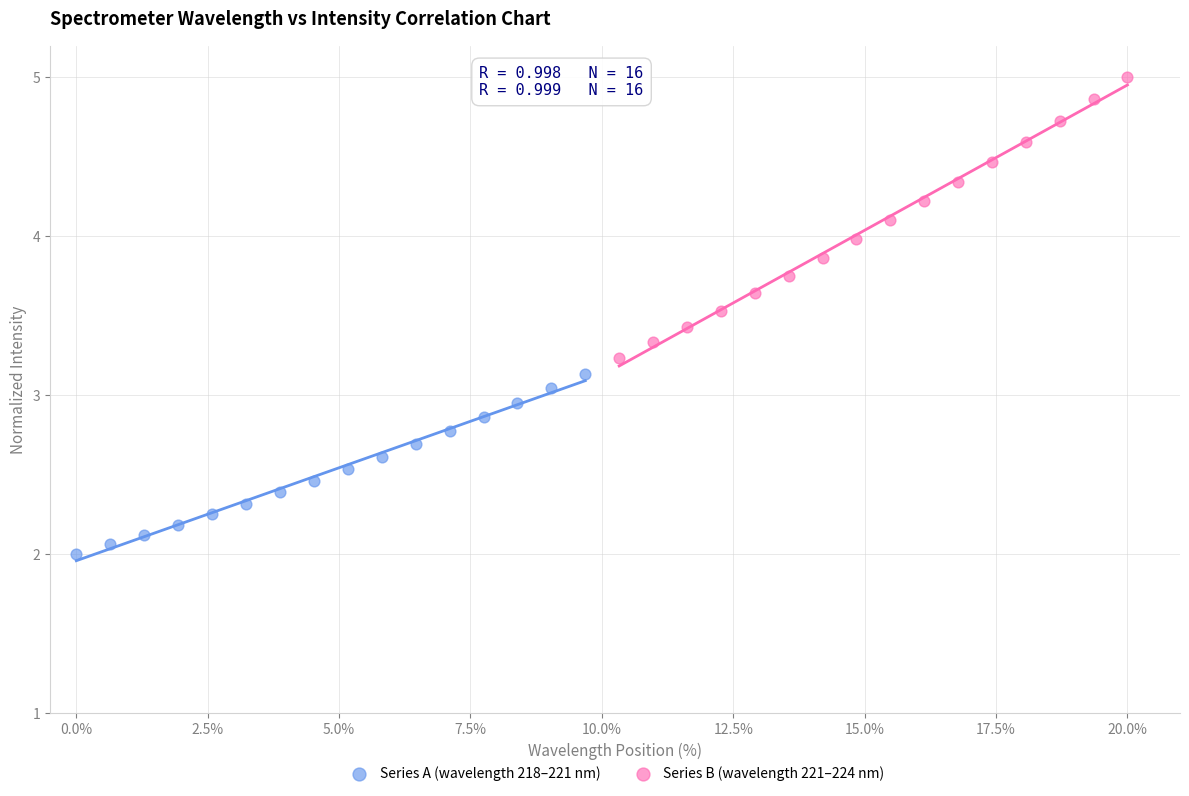

Which series reaches the maximum Y coordinate?

Series B (wavelength 221–224 nm)